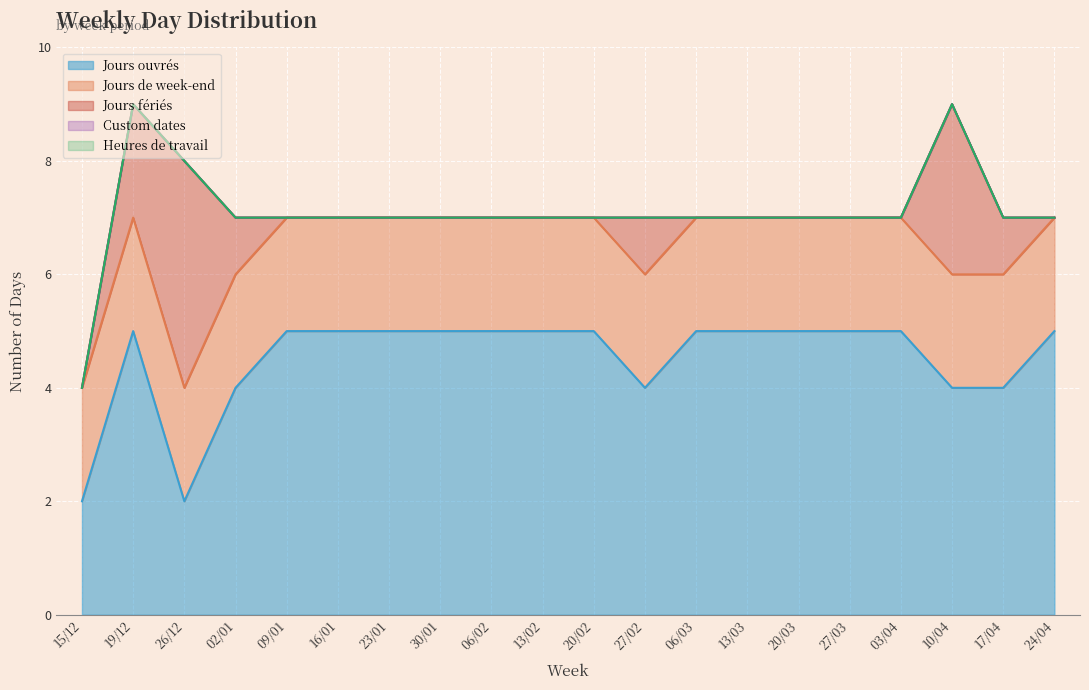

Between 16/01 and 20/02, which series saw the biggest shift?

Jours fériés